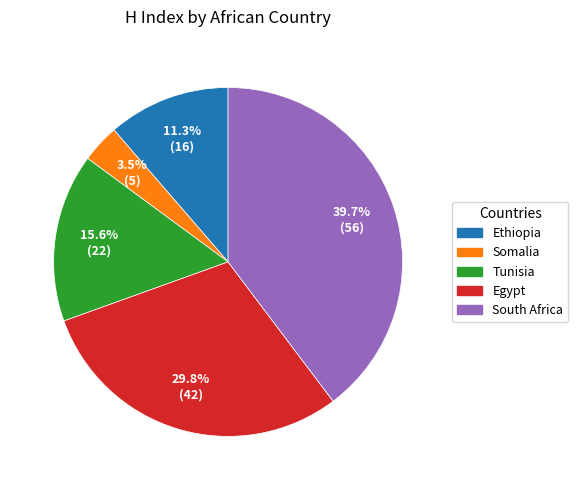

Which has a higher value, Egypt or Ethiopia?

Egypt